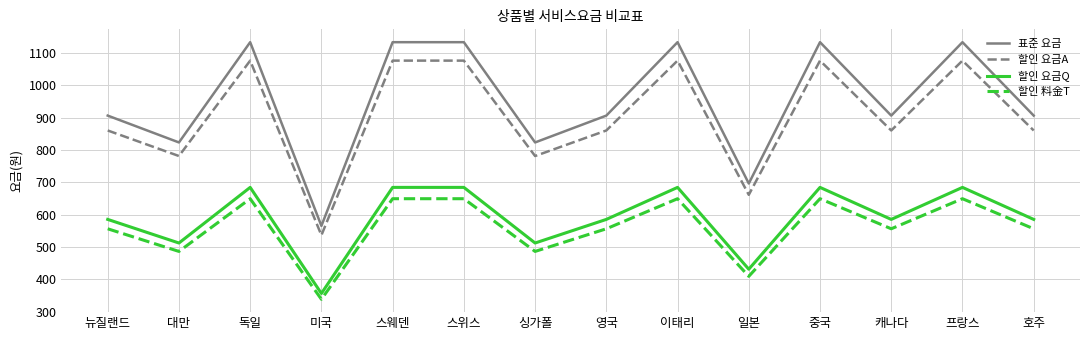

What is the approximate value of 표준 요금 at 캐나다?

906